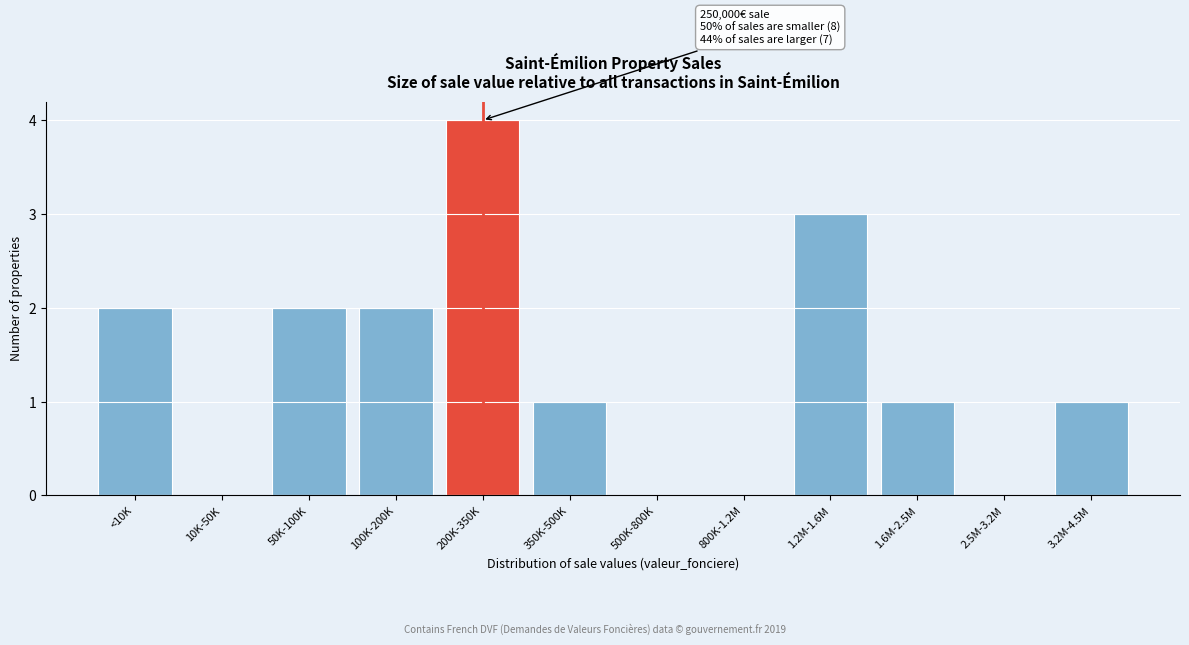

Reading left to right, extract all data points from this chart.

<10K=2	10K-50K=0	50K-100K=2	100K-200K=2	200K-350K=4	350K-500K=1	500K-800K=0	800K-1.2M=0	1.2M-1.6M=3	1.6M-2.5M=1	2.5M-3.2M=0	3.2M-4.5M=1